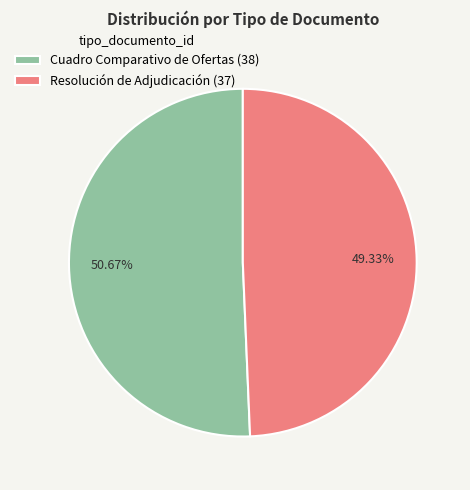

How many segments does this pie chart have?

2